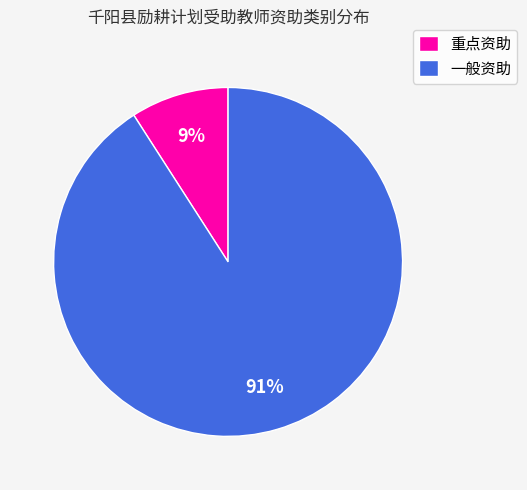

To the nearest percent, what percentage of the pie is 重点资助?

9%